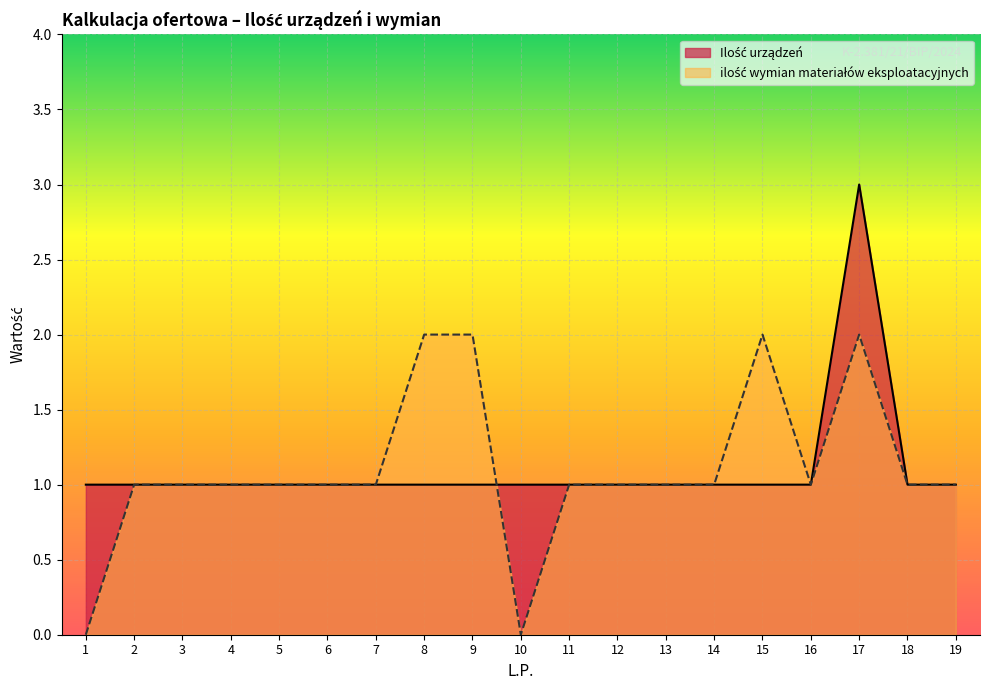

What is the total value across all series at 12?

2